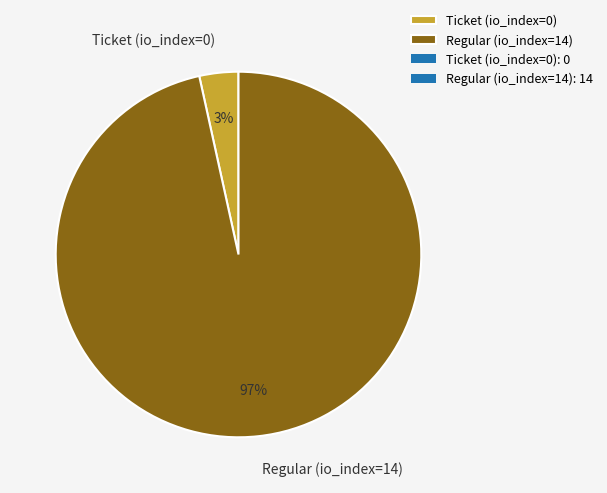

What is the largest slice in the pie chart?

Regular (io_index=14)